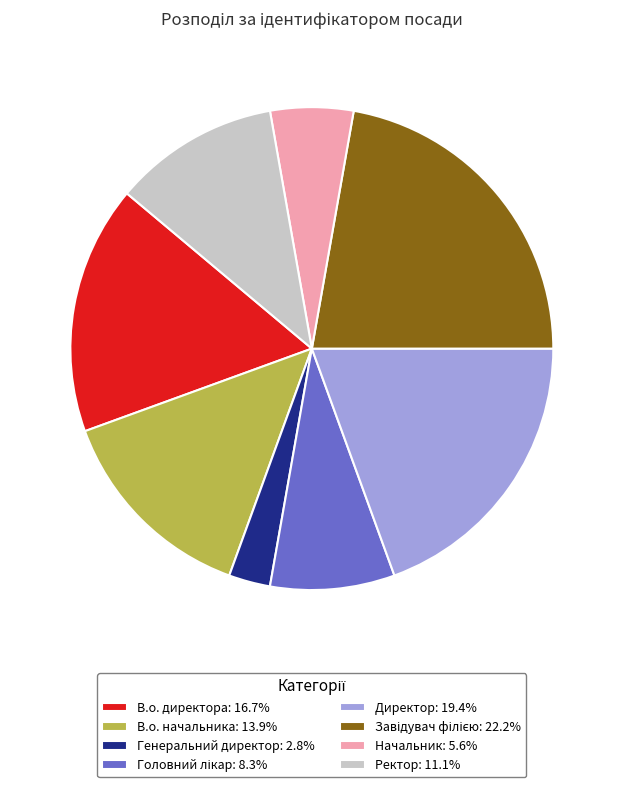

Is the sum of Начальник: 5.6% and Ректор: 11.1% greater than half?

No